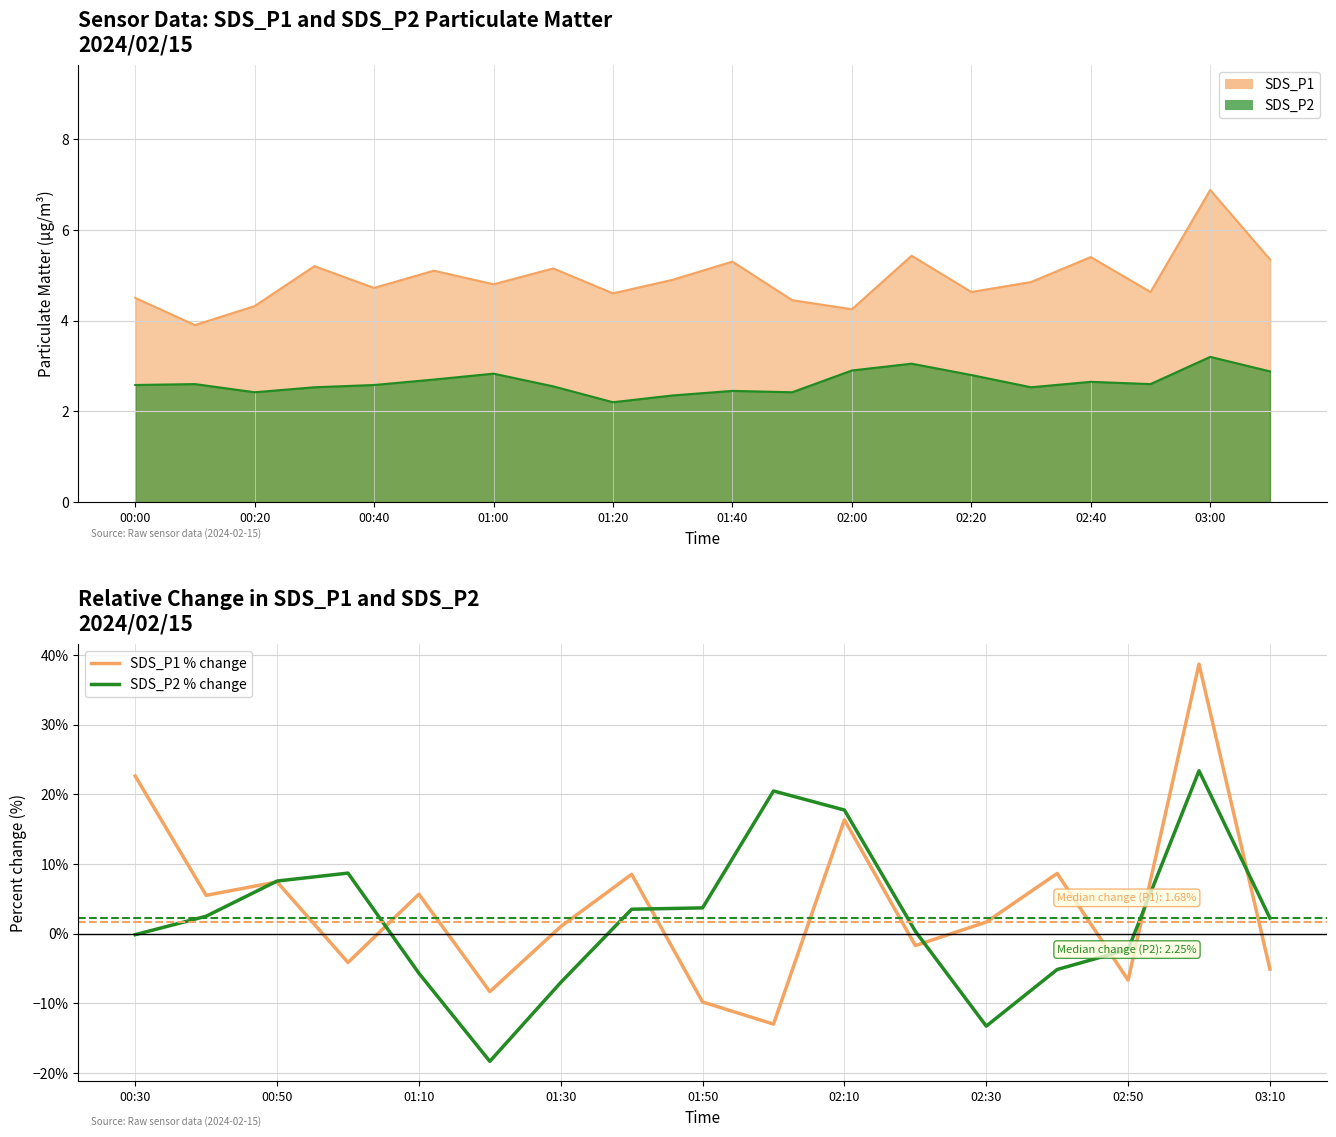

What is the lowest value of the SDS_P1 series?

3.9